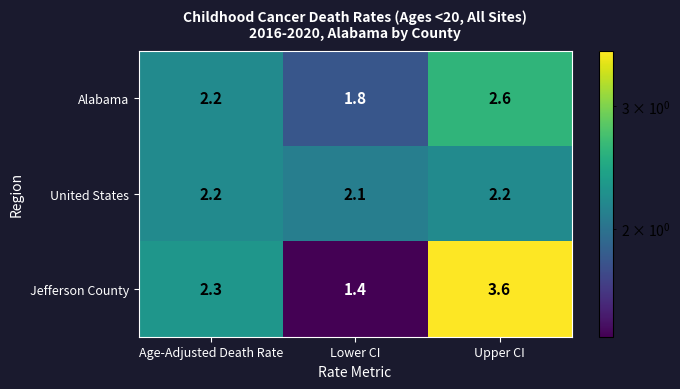

At which category is the sum across all series the highest?

Upper CI